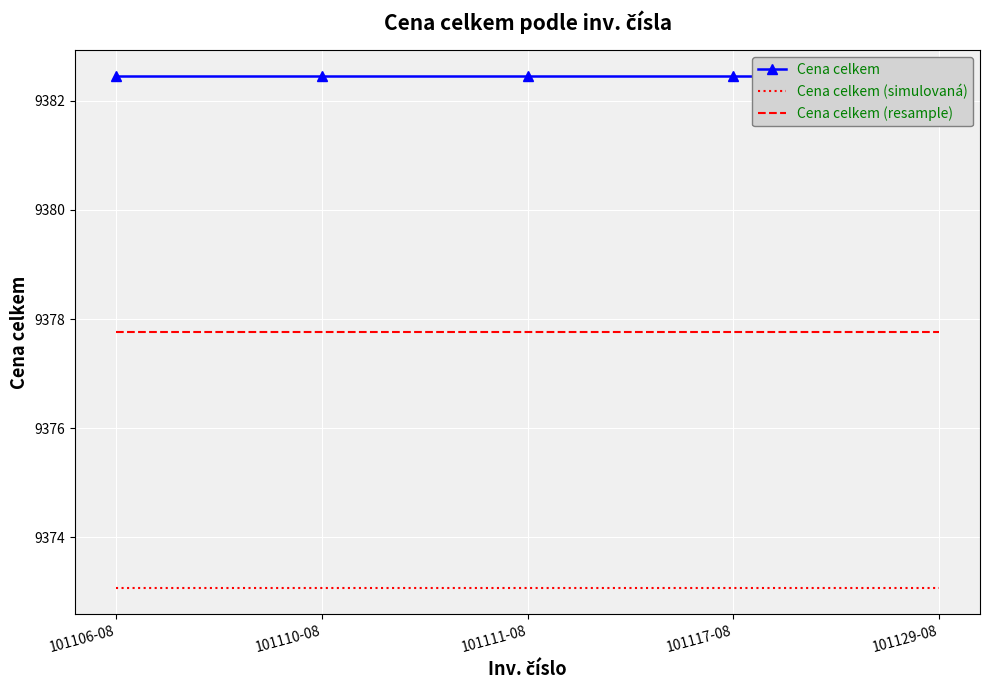

What value does the Cena celkem (resample) series have at 101111-08?

9377.8